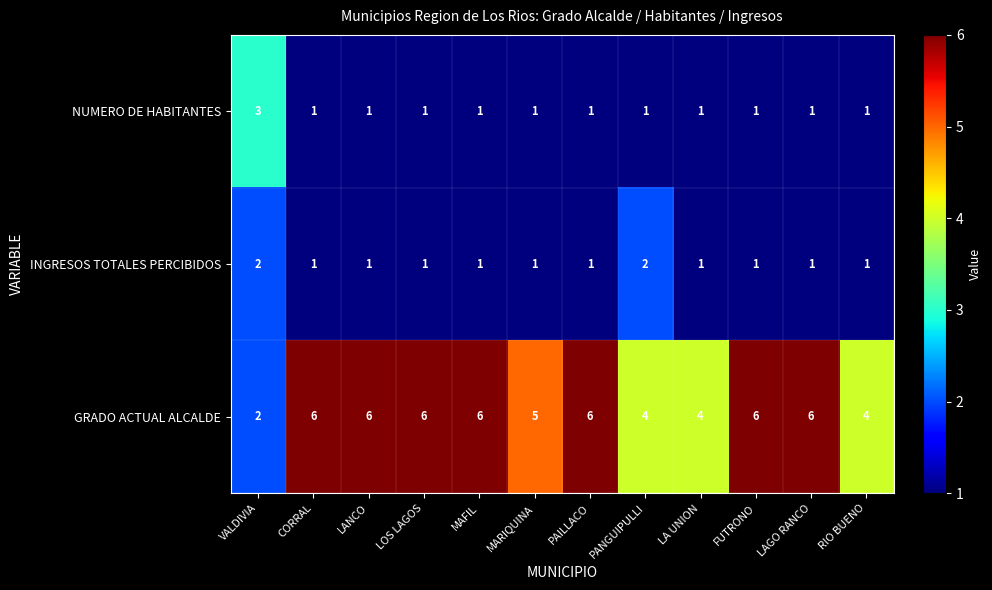

Which series has the largest total across all categories?

GRADO ACTUAL ALCALDE